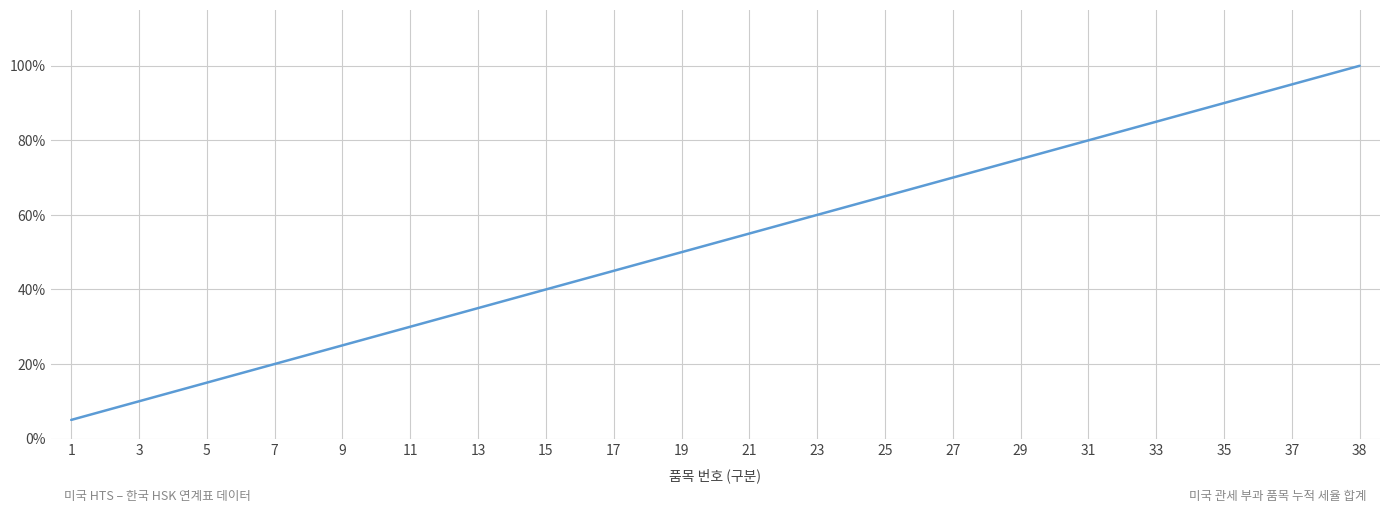

Does the chart display data point markers on the line(s)?

No